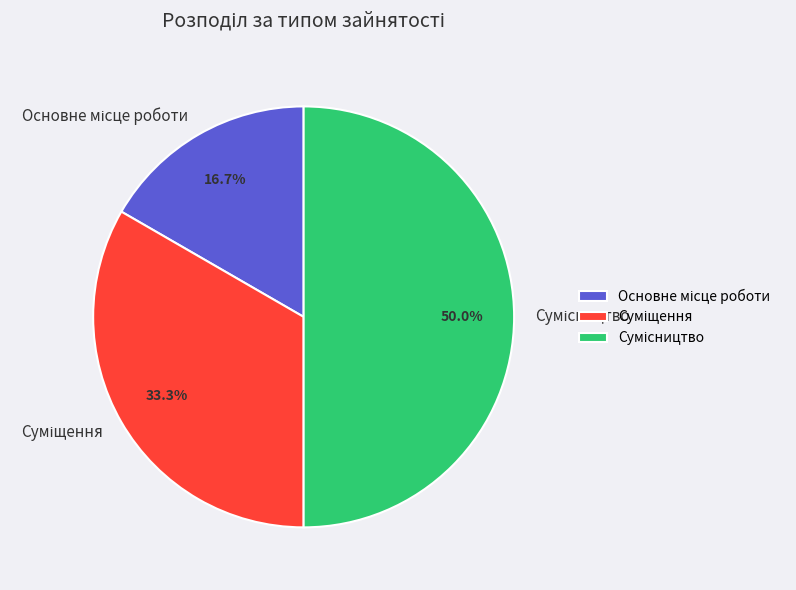

Which category has the smallest portion of the pie?

Основне місце роботи